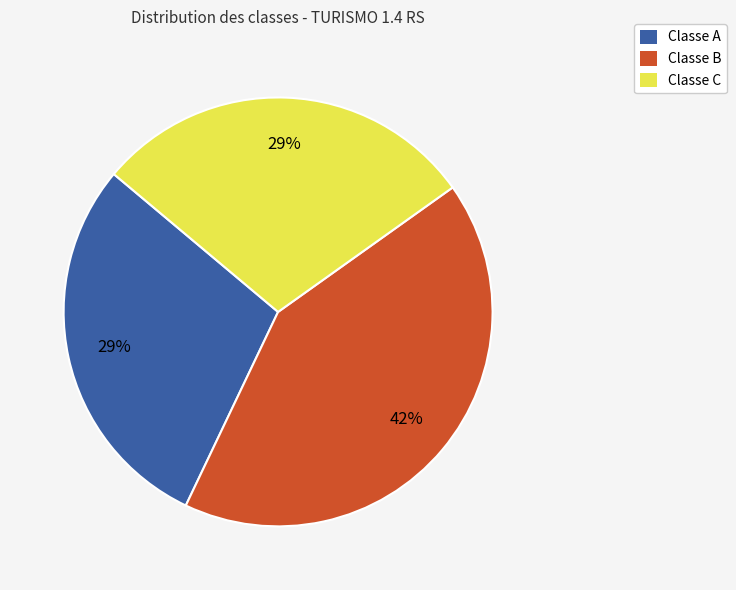

To the nearest percent, what percentage of the pie is Classe A?

29%